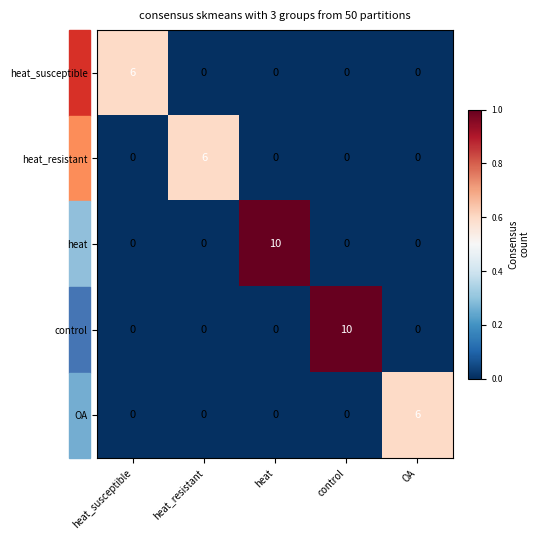

Is the value of OA at heat_resistant greater than the value of heat_resistant at heat_resistant?

No